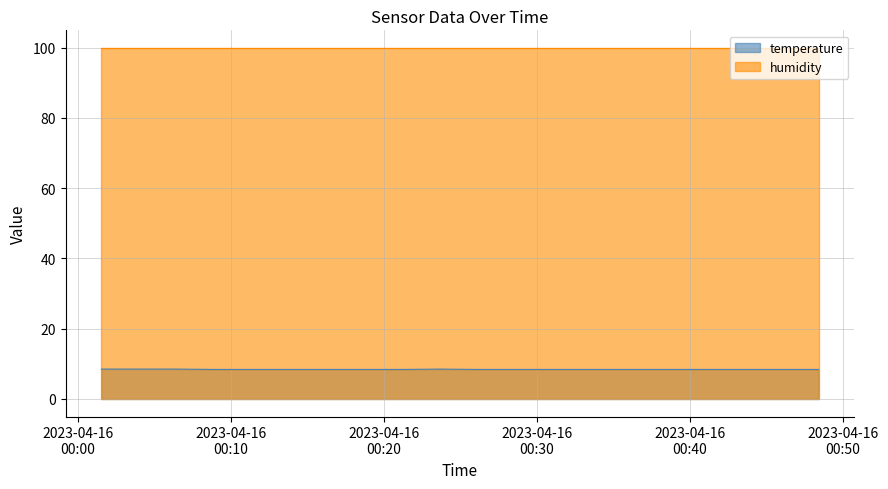

List the labels in order of value, largest first.

2023-04-16T00:01:31, 2023-04-16T00:03:59, 2023-04-16T00:06:27, 2023-04-16T00:23:40, 2023-04-16T00:08:55, 2023-04-16T00:11:22, 2023-04-16T00:13:49, 2023-04-16T00:16:16, 2023-04-16T00:18:43, 2023-04-16T00:21:12, 2023-04-16T00:26:07, 2023-04-16T00:28:35, 2023-04-16T00:31:02, 2023-04-16T00:33:29, 2023-04-16T00:35:56, 2023-04-16T00:38:26, 2023-04-16T00:40:55, 2023-04-16T00:43:28, 2023-04-16T00:45:56, 2023-04-16T00:48:24